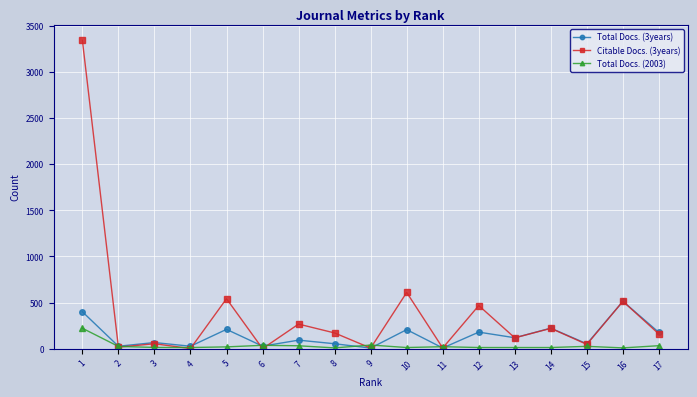

What is the total value across all series at 8?

234